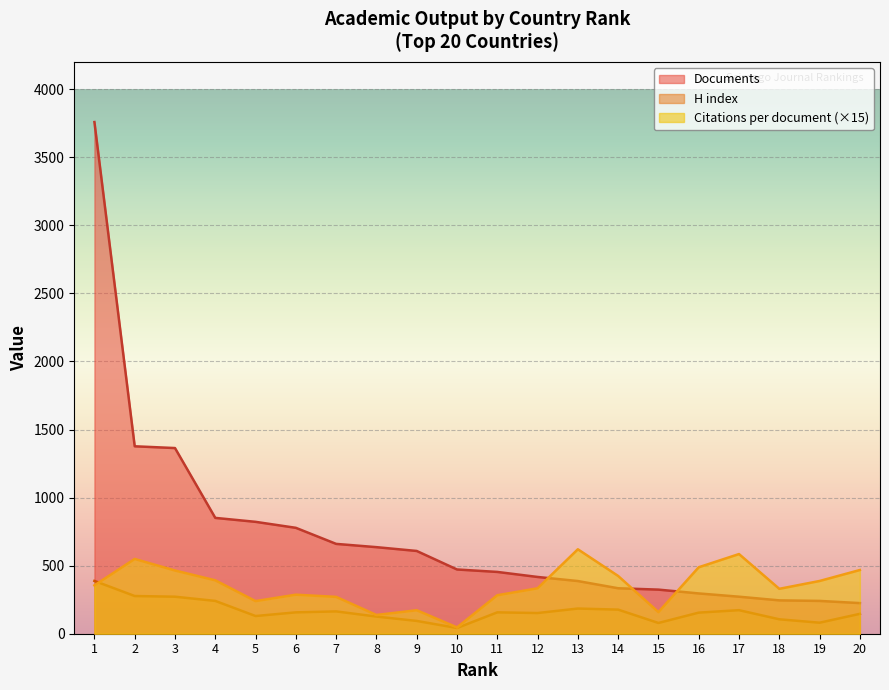

What is the smallest value displayed?

42.0